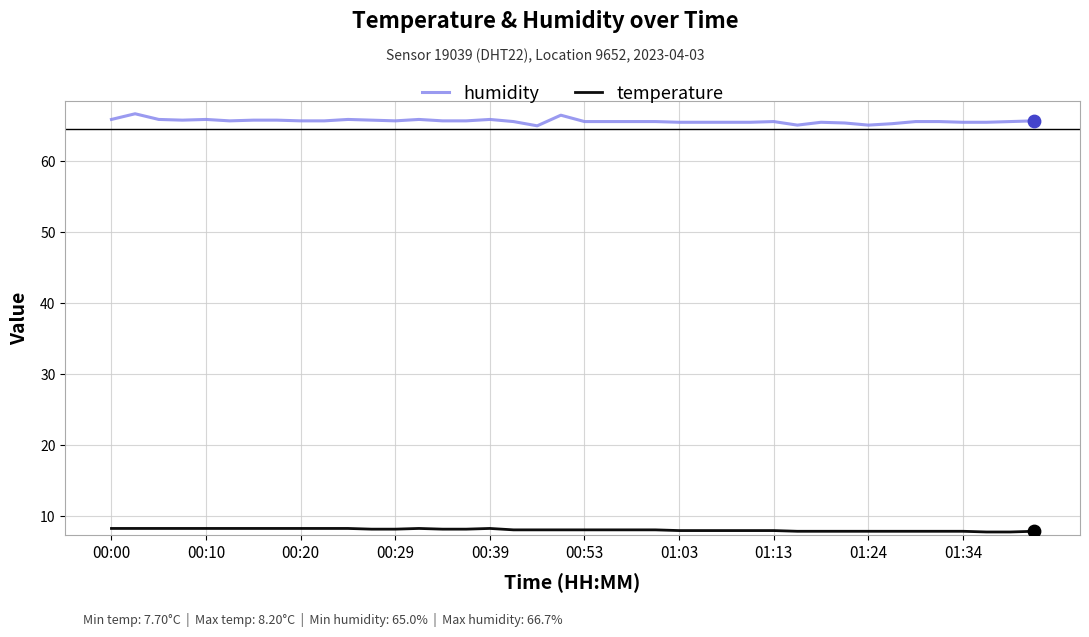

Which series has the largest range (max minus min)?

humidity